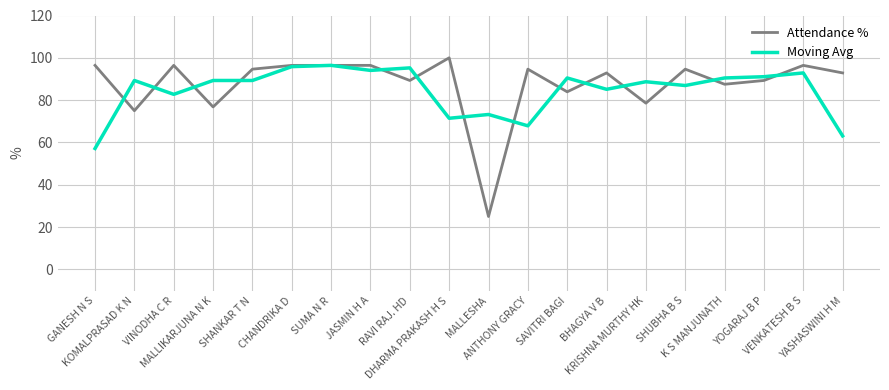

Is this an area chart (filled region under the line)?

No